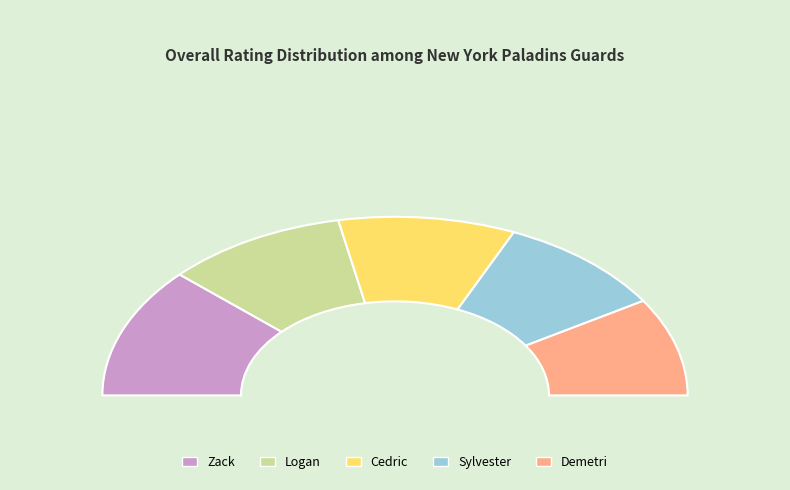

True or false: Demetri accounts for 18% of the total.

True